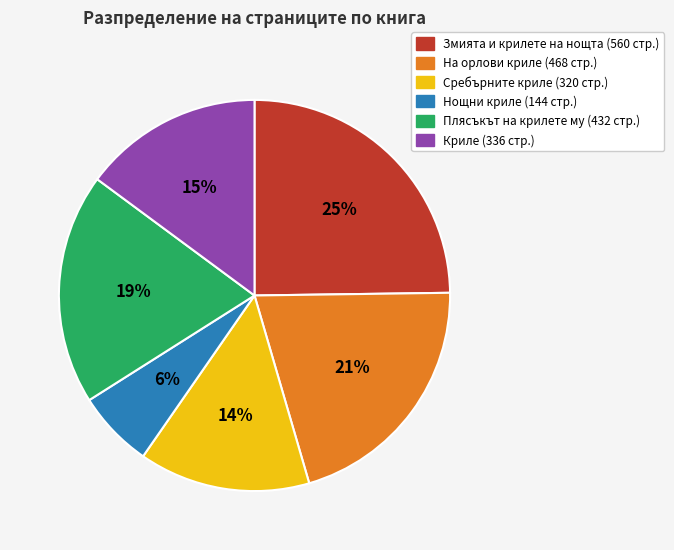

True or false: На орлови криле (468 стр.) accounts for 32% of the total.

False